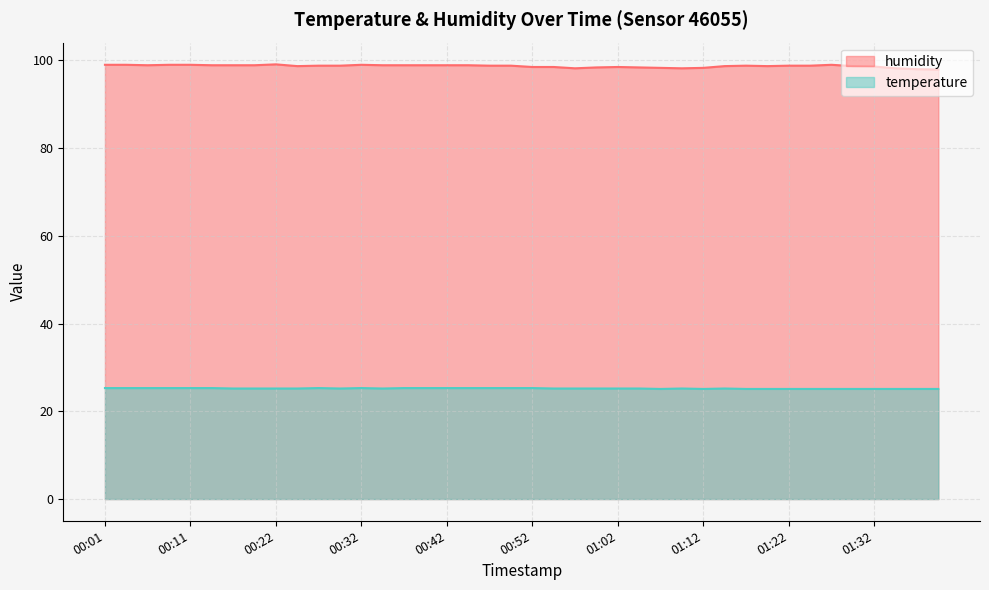

How many lines are shown in the chart?

2